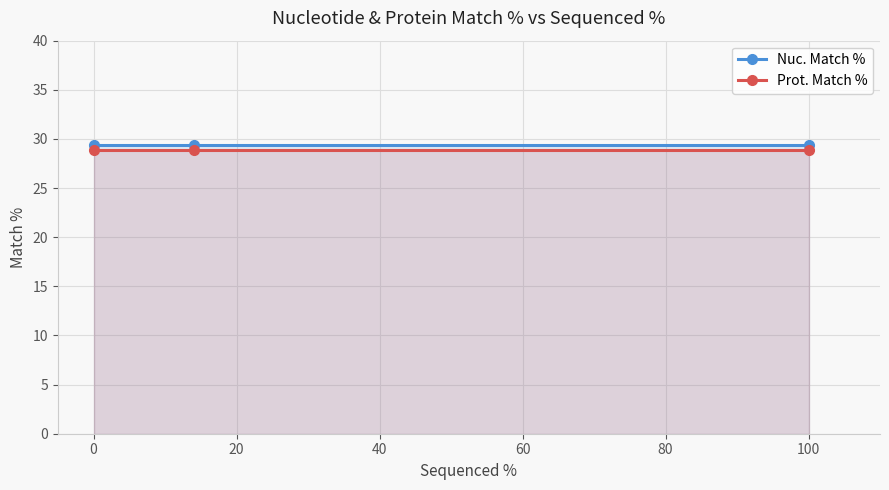

Which series has the widest spread of values?

Nuc. Match %